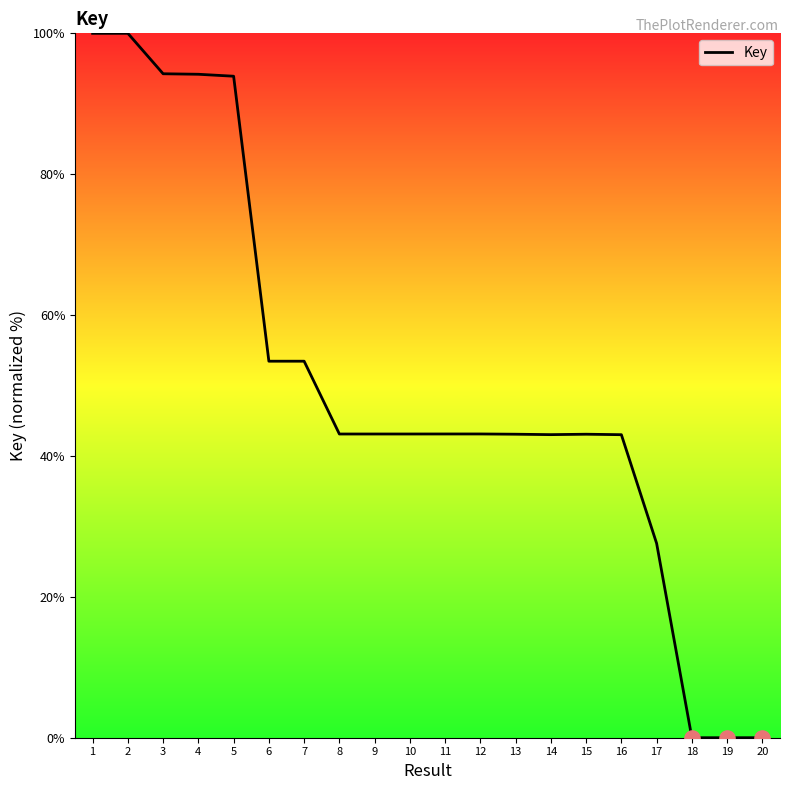

Which has a higher value, 7 or 10?

7